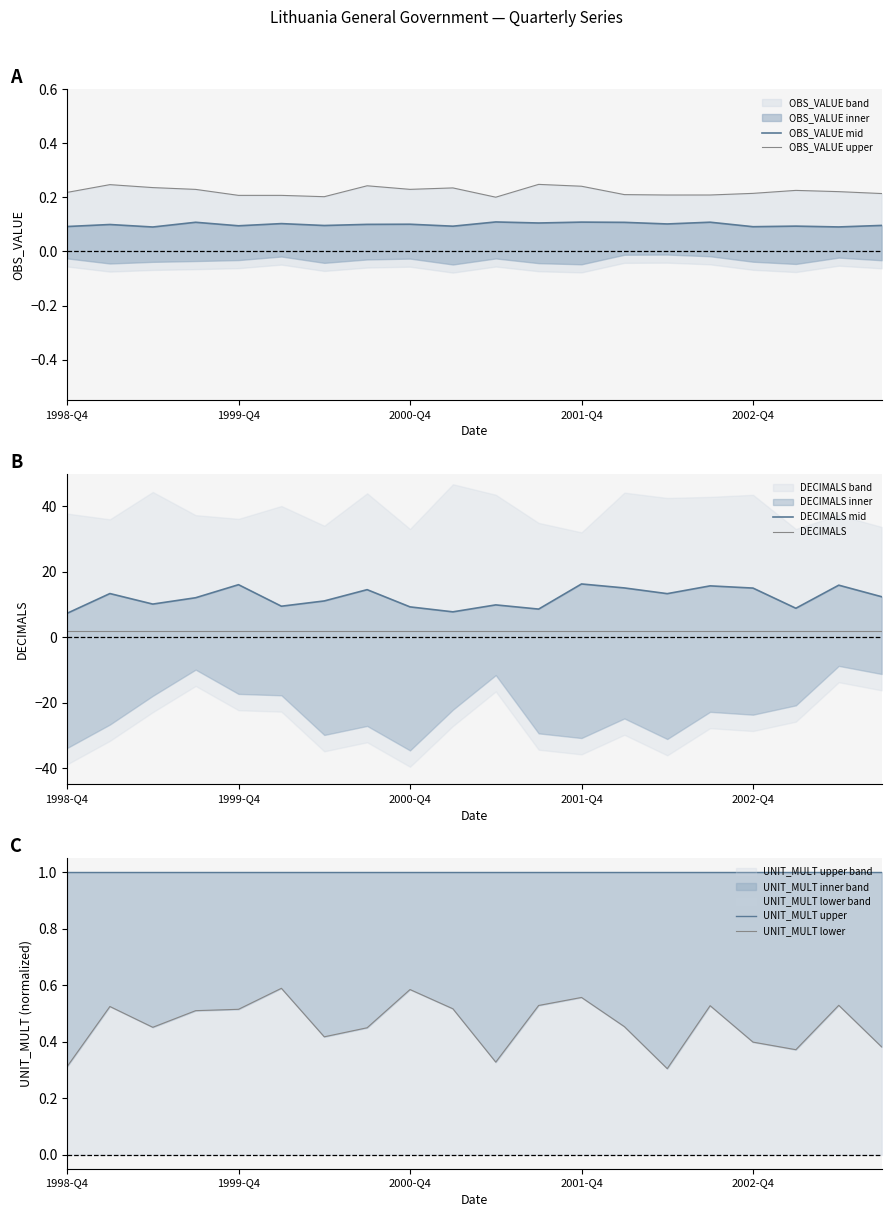

The OBS_VALUE upper series shows 0.2 at 15. True or false?

True